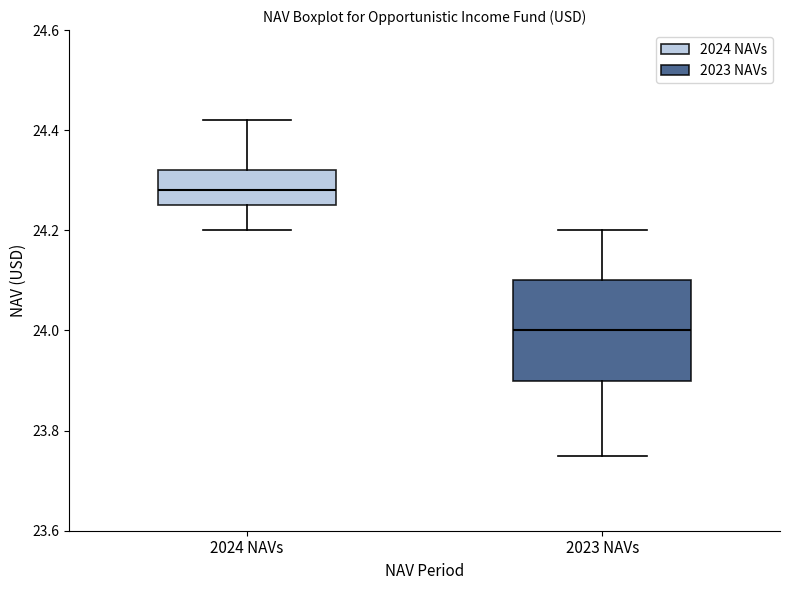

Reading left to right, read every box against the y-axis: the position of its median line, the range the box covers, and the ends of its whiskers. The values are not printed on the chart, so give them approximately, as read against the axis.

2024 NAVs: median 24.28, box 24.26 to 24.32, whiskers 24.20 to 24.42
2023 NAVs: median 24.00, box 23.90 to 24.10, whiskers 23.76 to 24.20